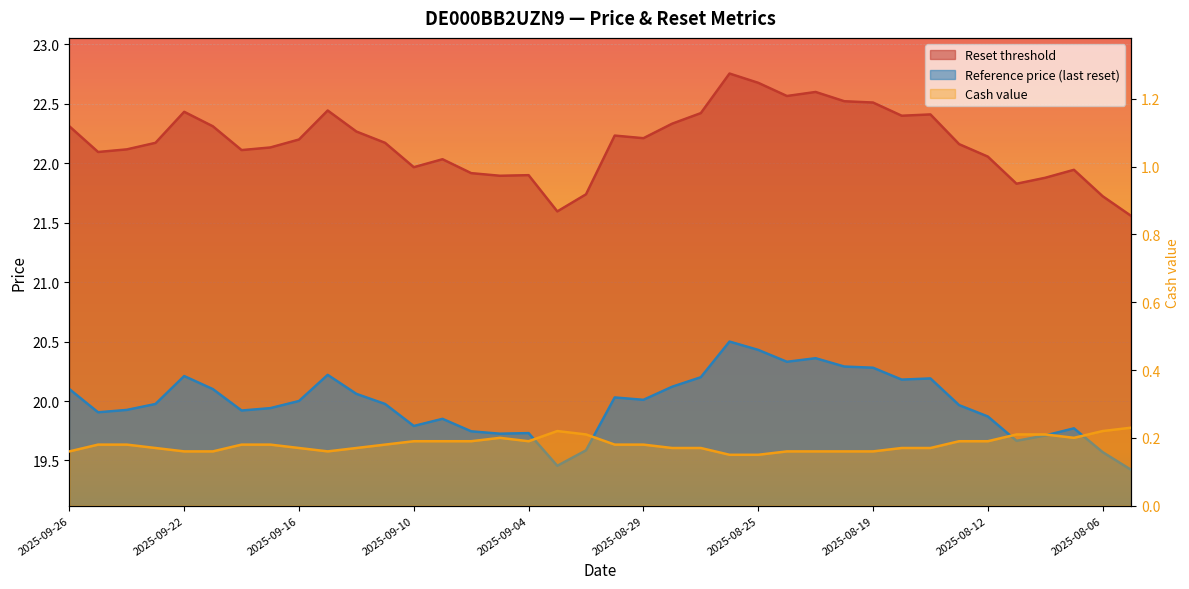

True or false: Reset threshold has a value of 22.1 at 2025-09-18.

True